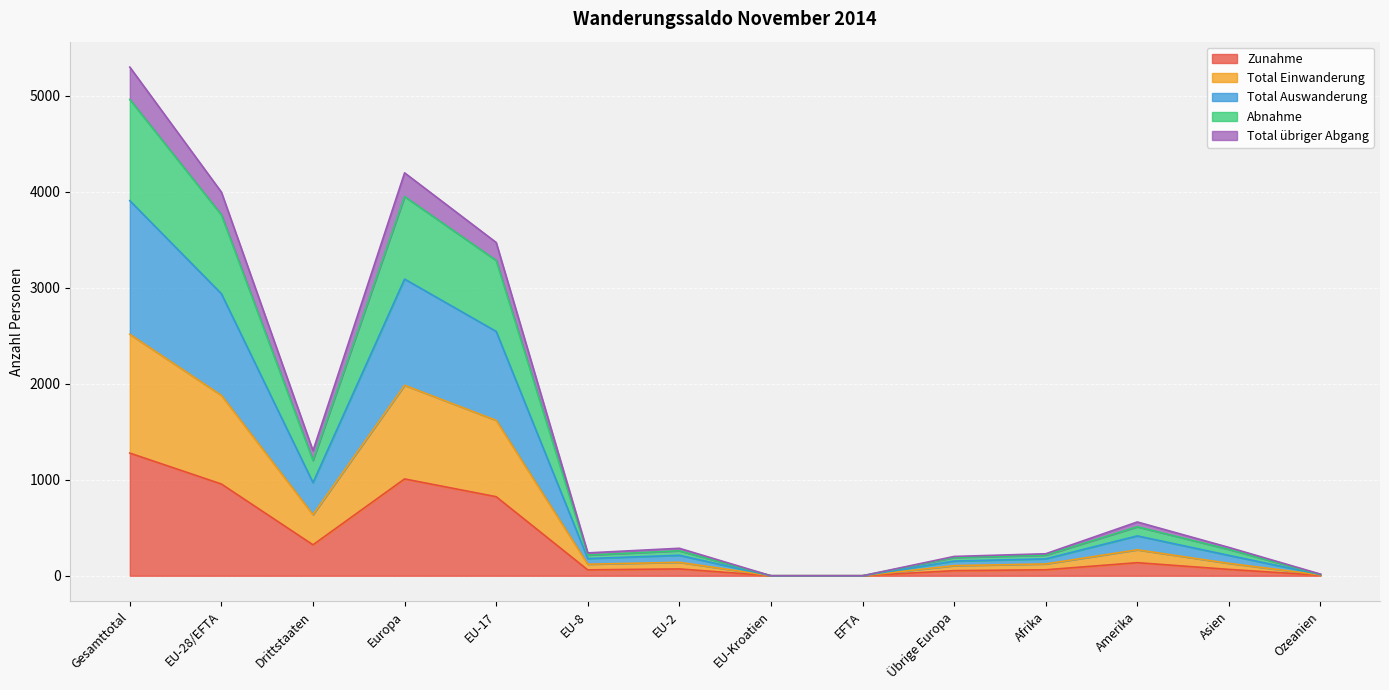

What is the highest value of the Zunahme series?

1277